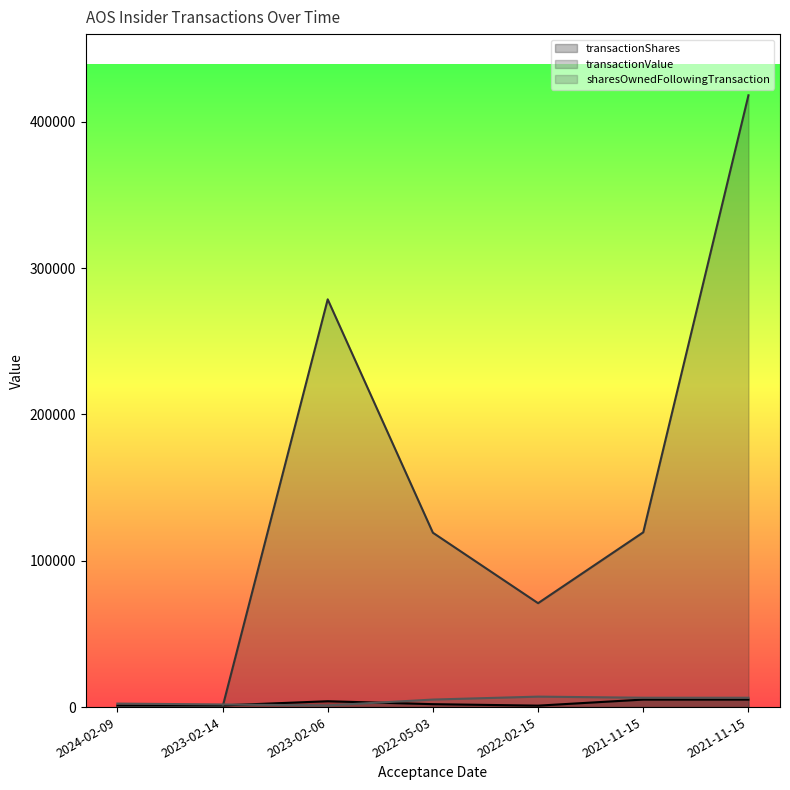

Where is the first local maximum for sharesOwnedFollowingTransaction?

2022-02-15